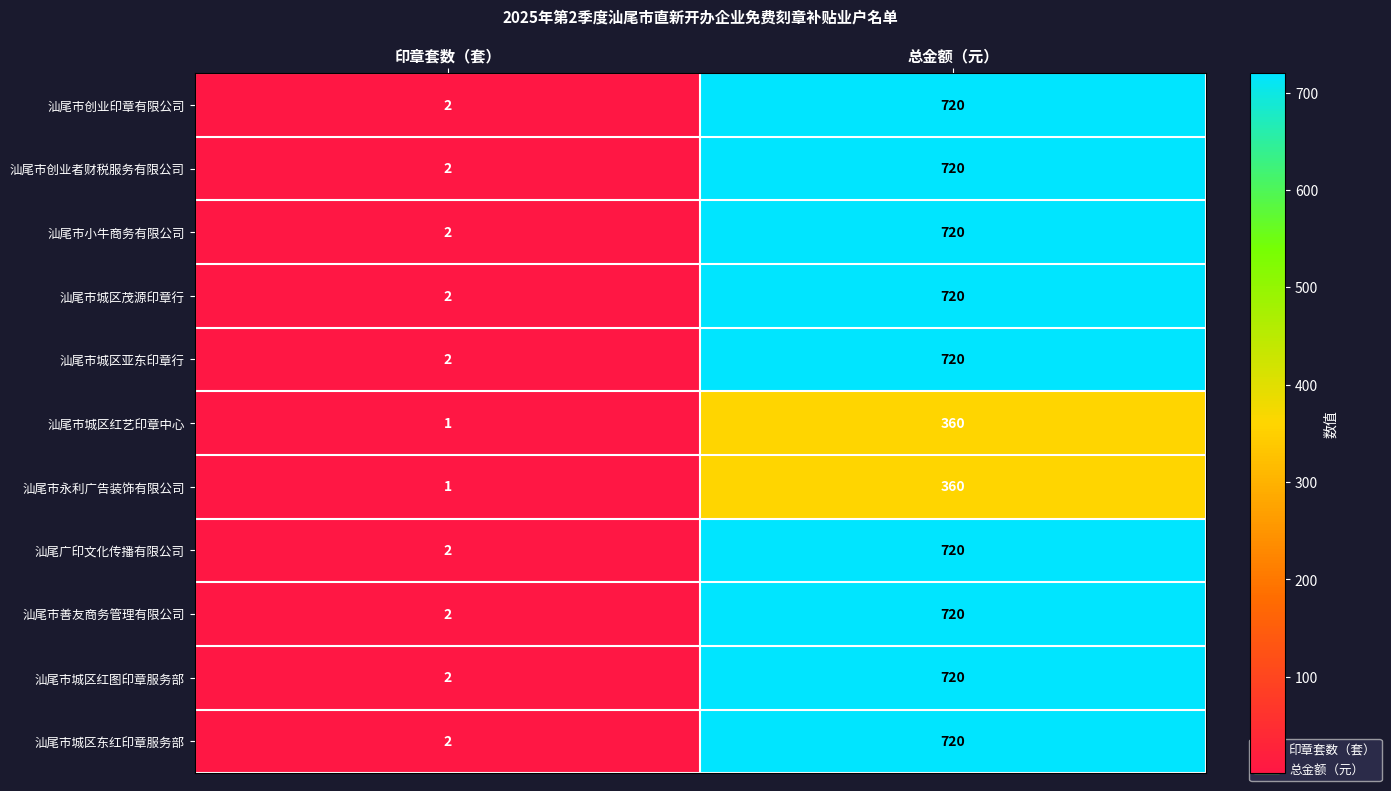

Is it true that 汕尾市小牛商务有限公司 equals 499 at 总金额（元）?

False